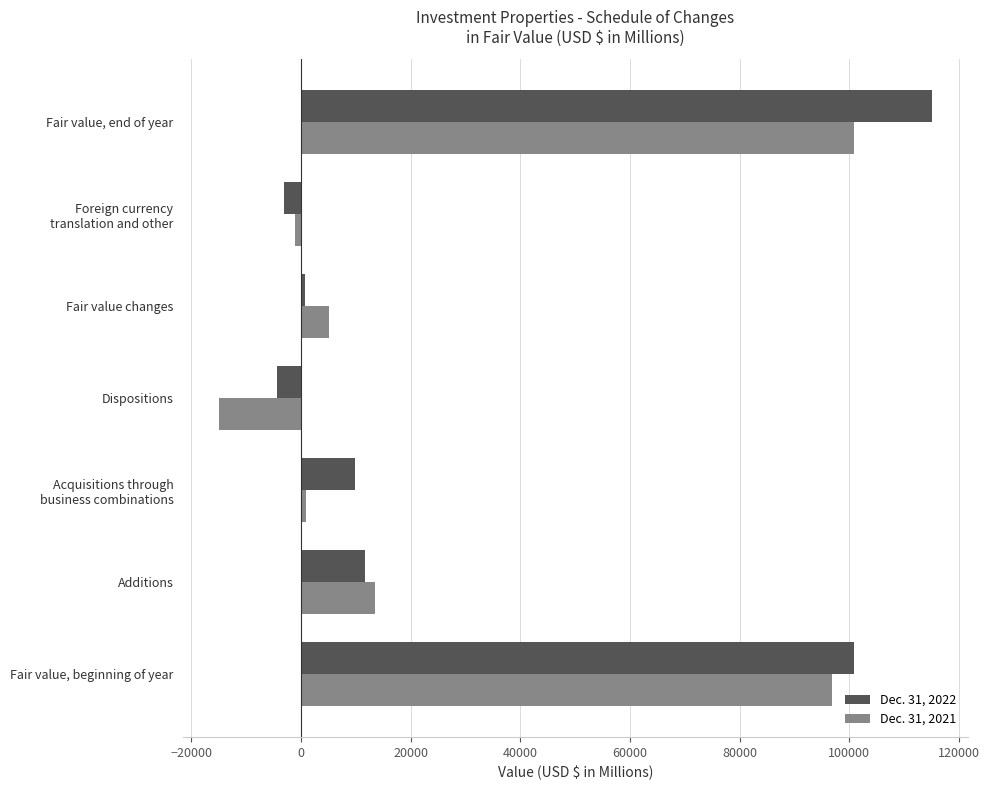

The Dec. 31, 2021 series shows 6915 at Additions. True or false?

False